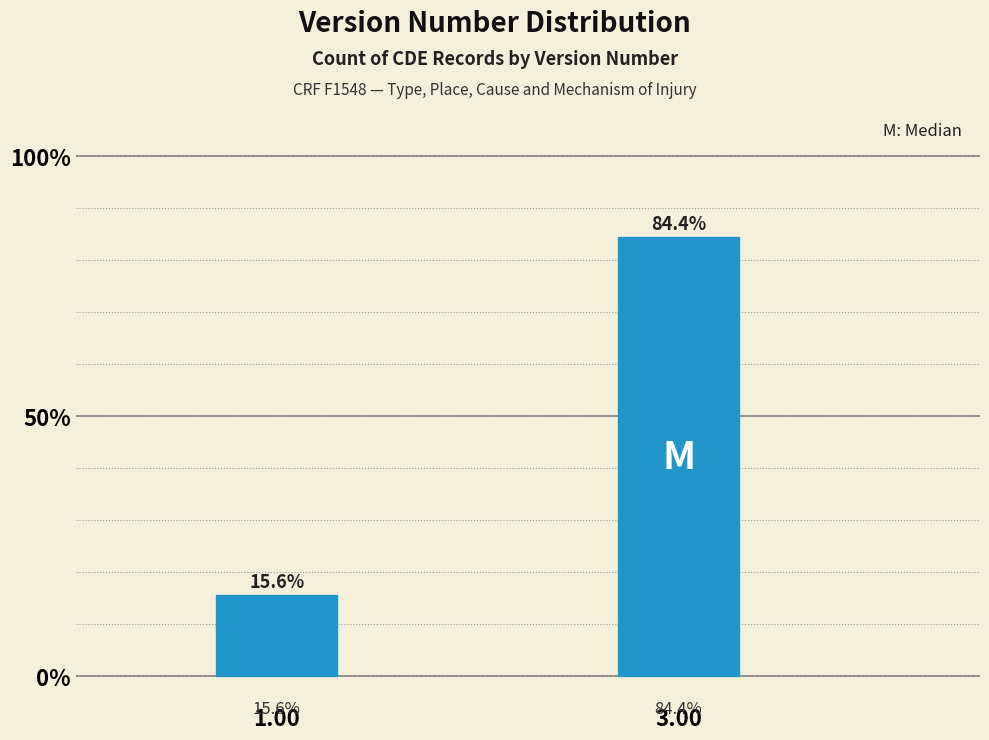

Reading left to right, what are all the values shown in this chart?

1.00=15.6	3.00=84.4